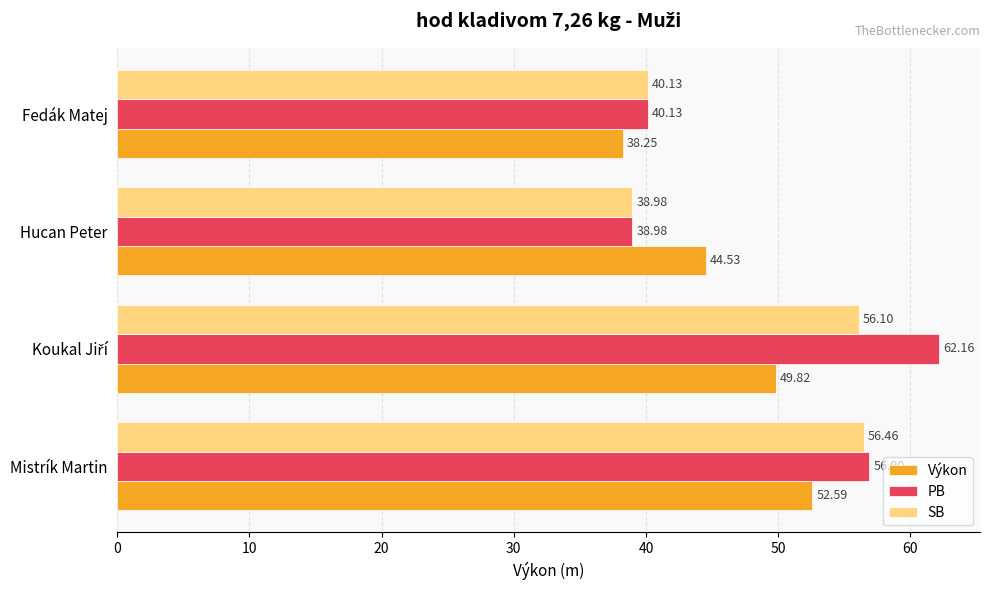

At which label is PB closest to 50?

Mistrík Martin